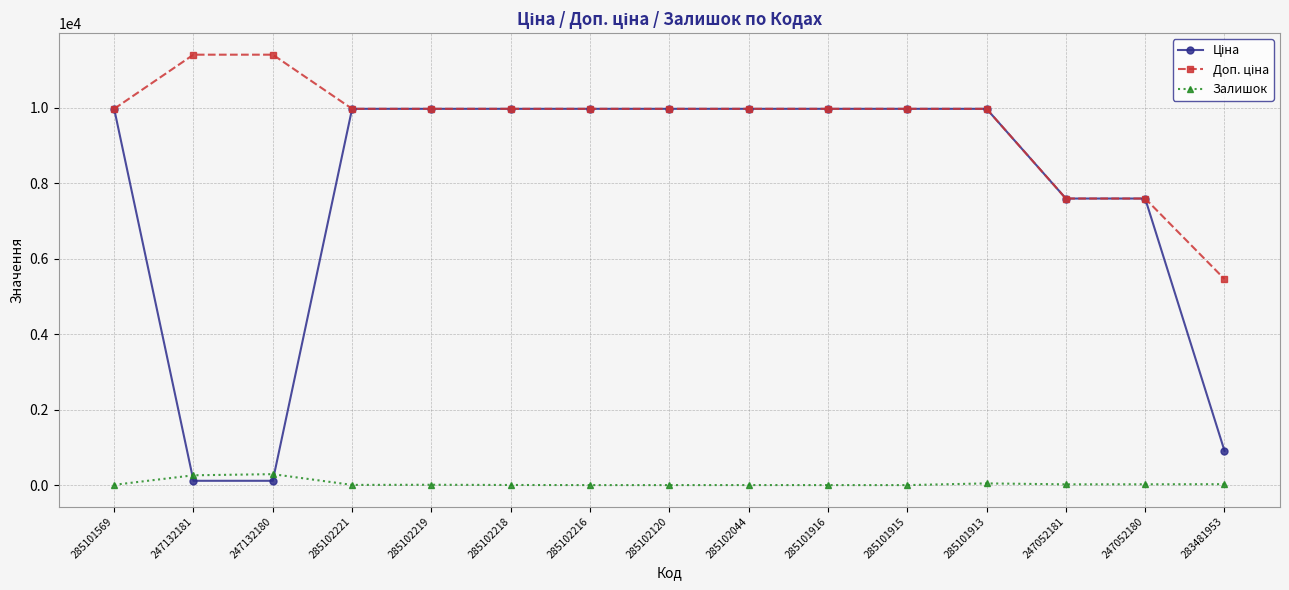

At how many categories does at least one series exceed 1732?

15